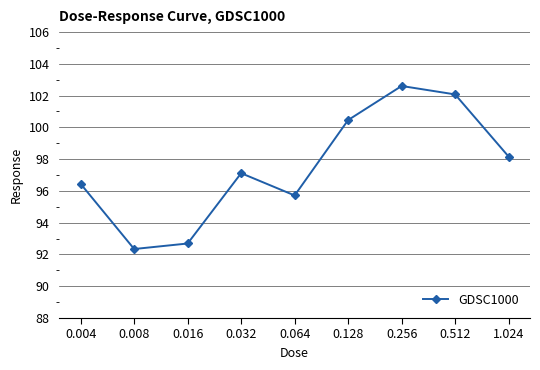

What is the smallest value displayed?

92.3